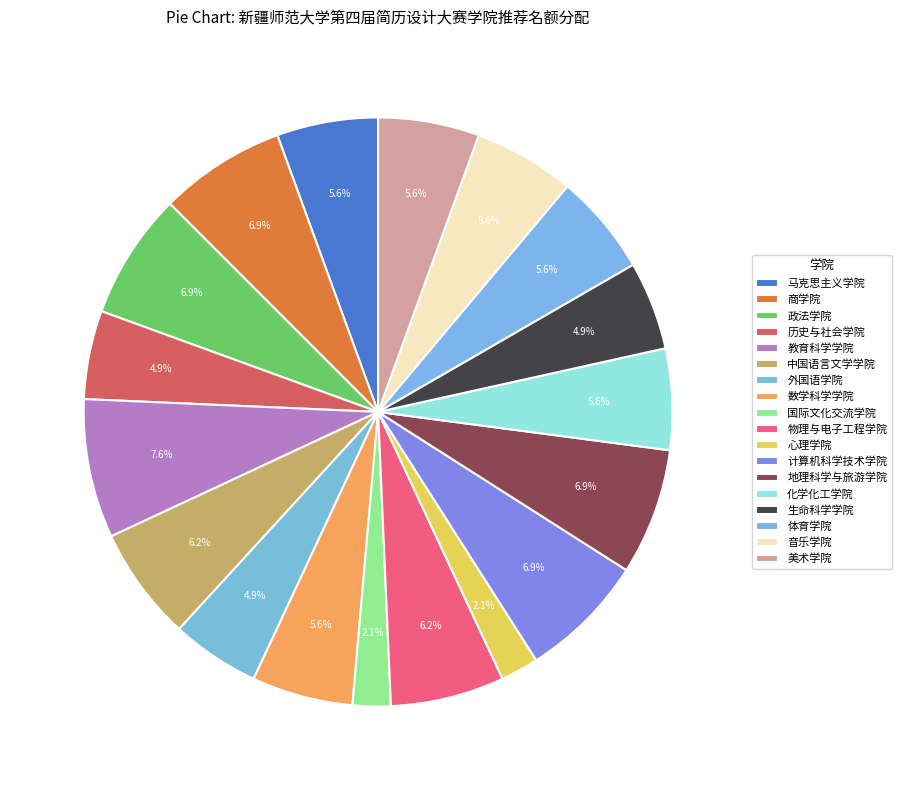

Count the number of slices in the pie.

18